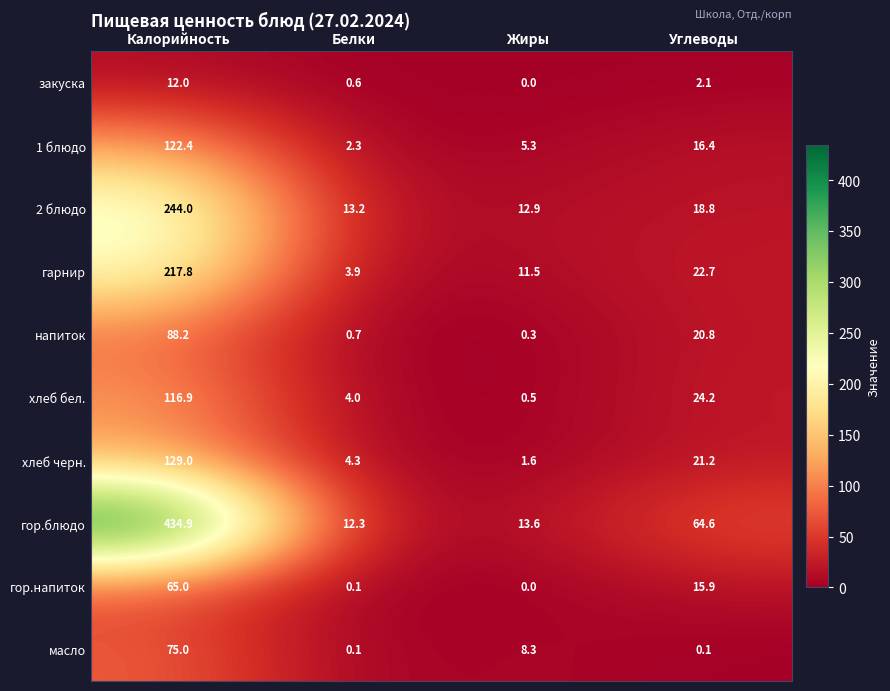

Rank the series at Углеводы from lowest to highest value.

масло, закуска, гор.напиток, 1 блюдо, 2 блюдо, напиток, хлеб черн., гарнир, хлеб бел., гор.блюдо